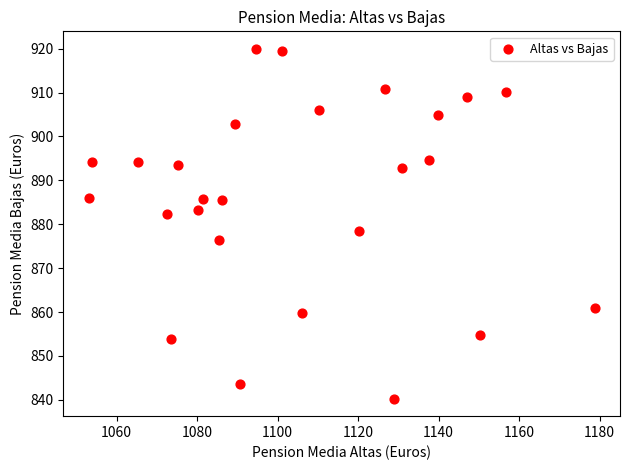

What is the range of Y values (max minus min)?

79.7